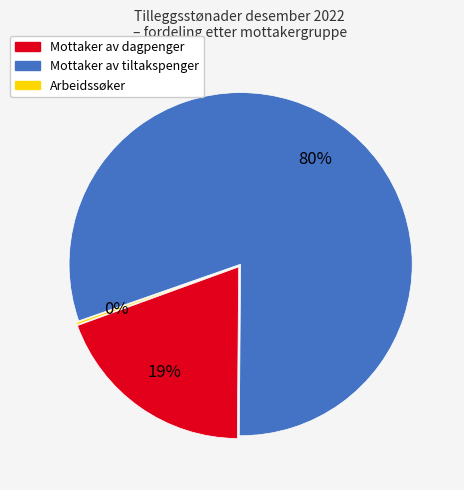

The Arbeidssøker slice represents 10% of the pie. True or false?

False